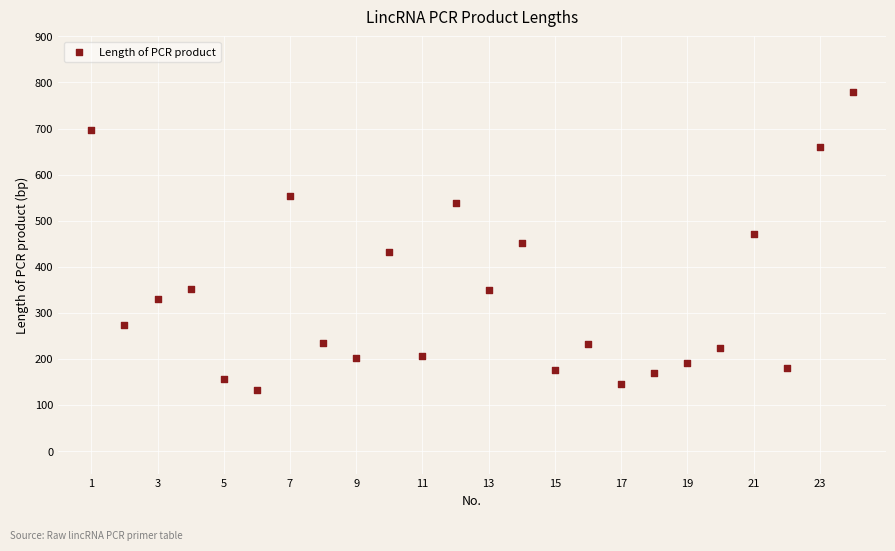

What is the range of Y values (max minus min)?

646